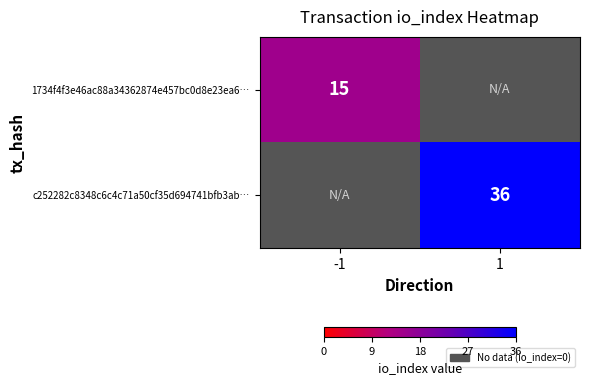

Is it true that 1734f4f3e46ac88a34362874e457bc0d8e23ea6… equals 15 at -1?

True